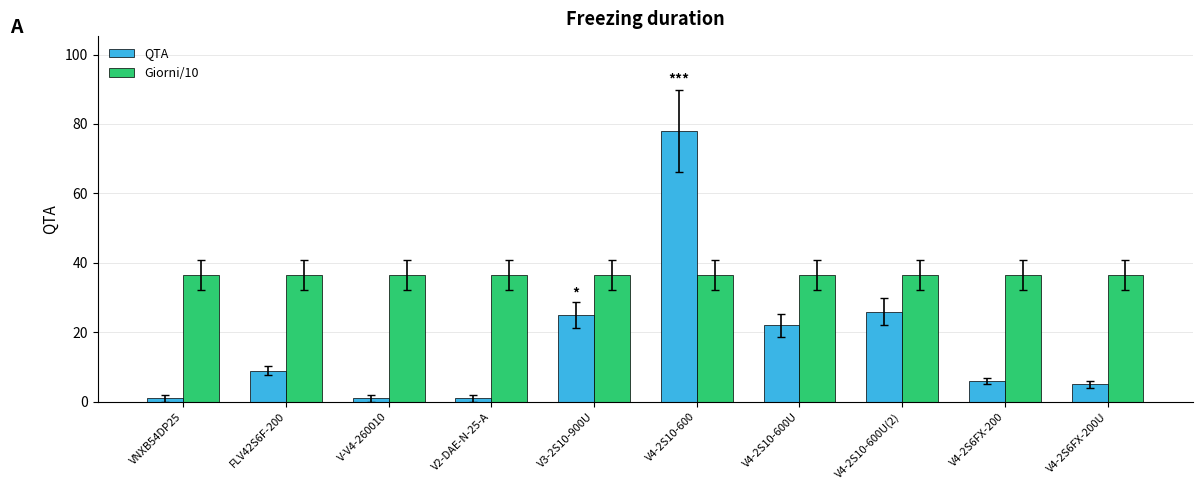

How many bars are there in total?

20